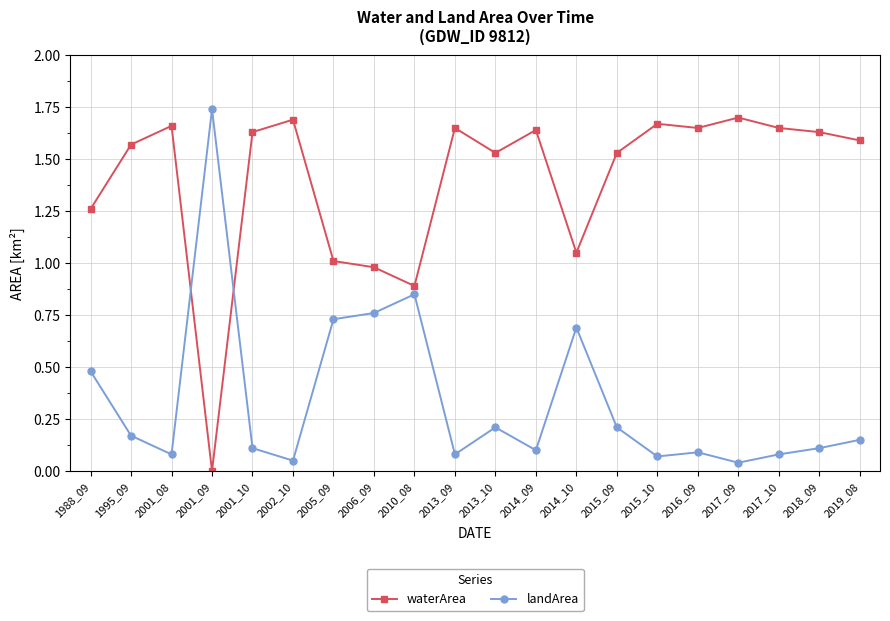

True or false: waterArea has more than 0 interior local peaks.

True